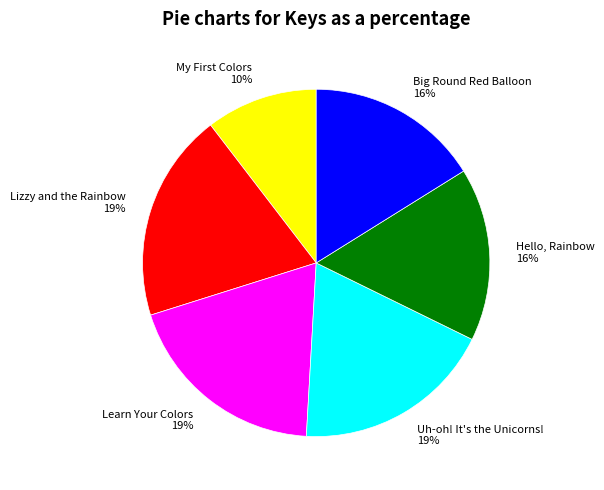

To the nearest percent, what is the average slice percentage?

17%